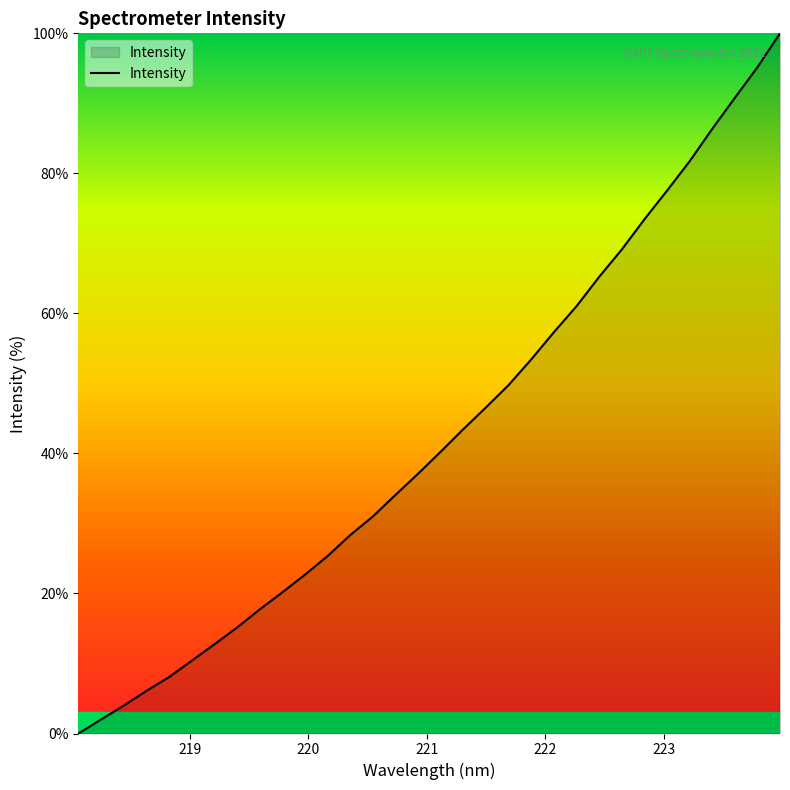

What is the maximum value shown in the chart?

100.0